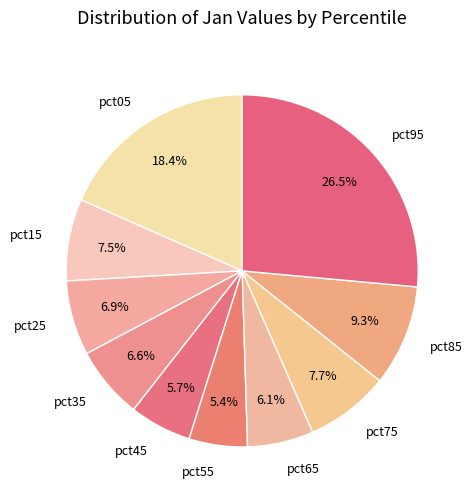

Is there any slice that represents more than half of the pie?

No